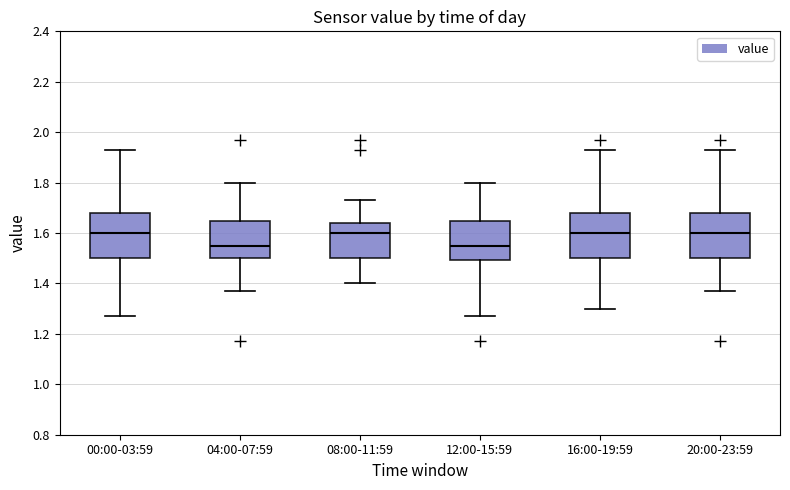

Reading left to right, read every box against the y-axis: the position of its median line, the range the box covers, and the ends of its whiskers. The values are not printed on the chart, so give them approximately, as read against the axis.

00:00-03:59: median 1.60, box 1.50 to 1.68, whiskers 1.28 to 1.94
04:00-07:59: median 1.56, box 1.50 to 1.64, whiskers 1.38 to 1.80
08:00-11:59: median 1.60, box 1.50 to 1.64, whiskers 1.40 to 1.74
12:00-15:59: median 1.56, box 1.50 to 1.64, whiskers 1.28 to 1.80
16:00-19:59: median 1.60, box 1.50 to 1.68, whiskers 1.30 to 1.94
20:00-23:59: median 1.60, box 1.50 to 1.68, whiskers 1.38 to 1.94